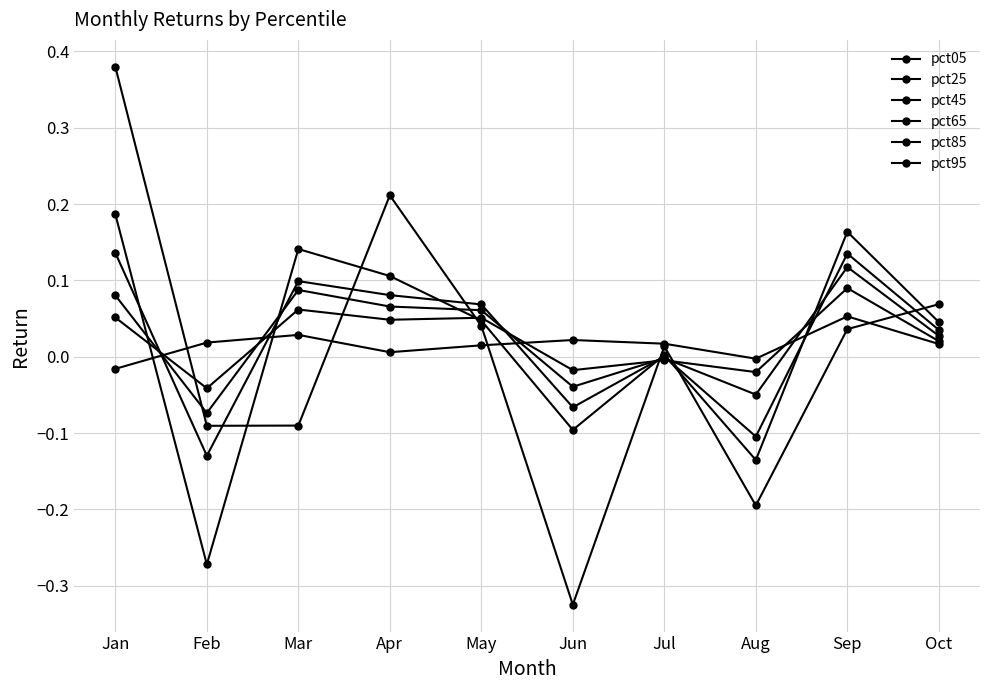

What is the spread (max minus min) of values at Mar?

0.2